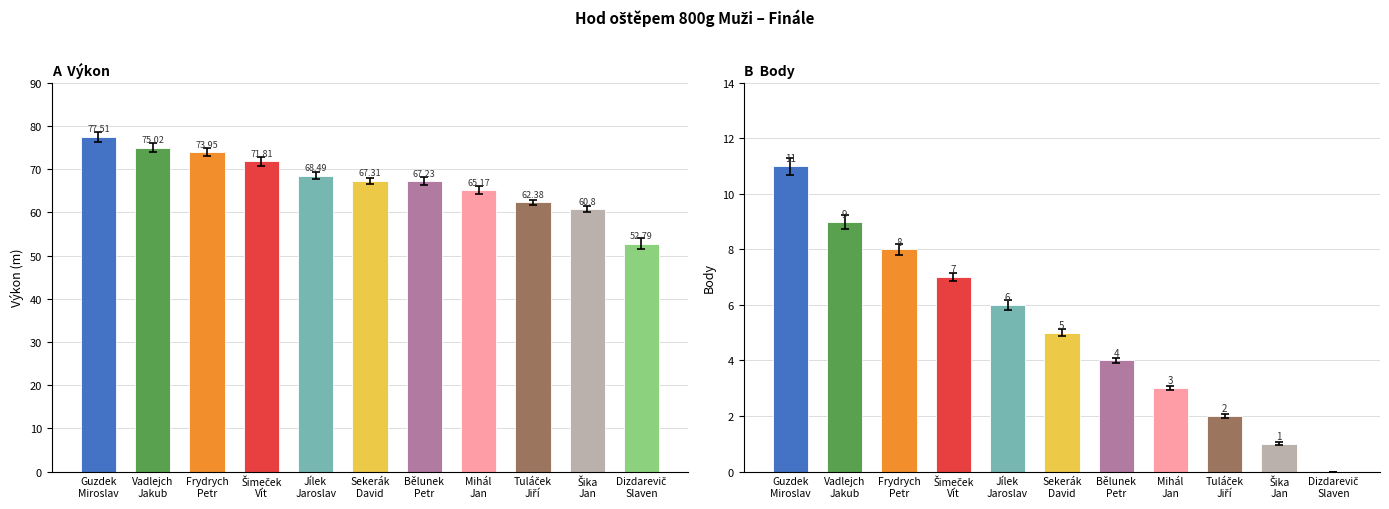

Which series has the largest range (max minus min)?

Výkon (m)